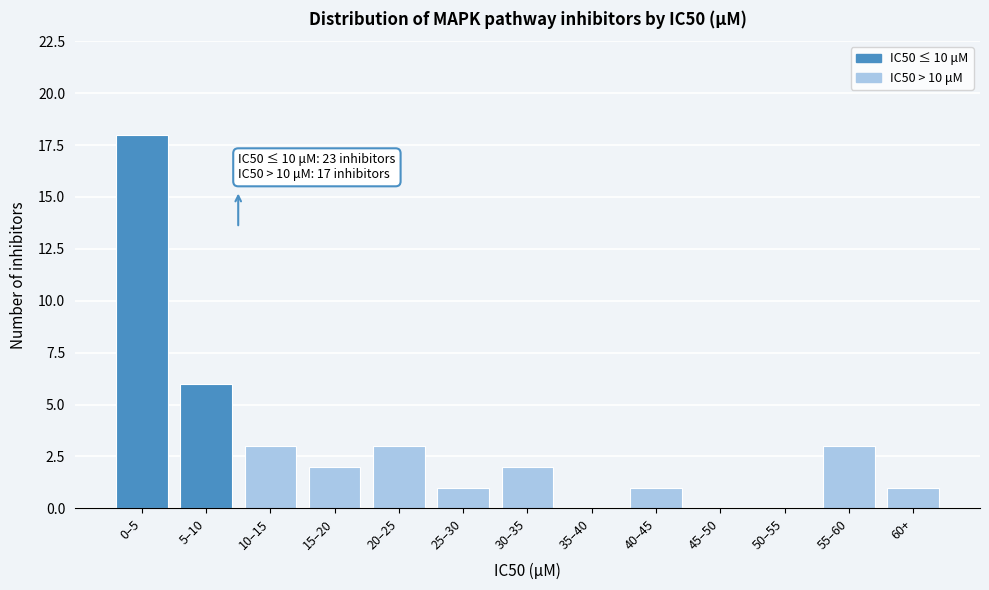

Reading left to right, list all the values displayed in this chart.

0–5=18	5–10=6	10–15=3	15–20=2	20–25=3	25–30=1	30–35=2	35–40=0	40–45=1	45–50=0	50–55=0	55–60=3	60+=1